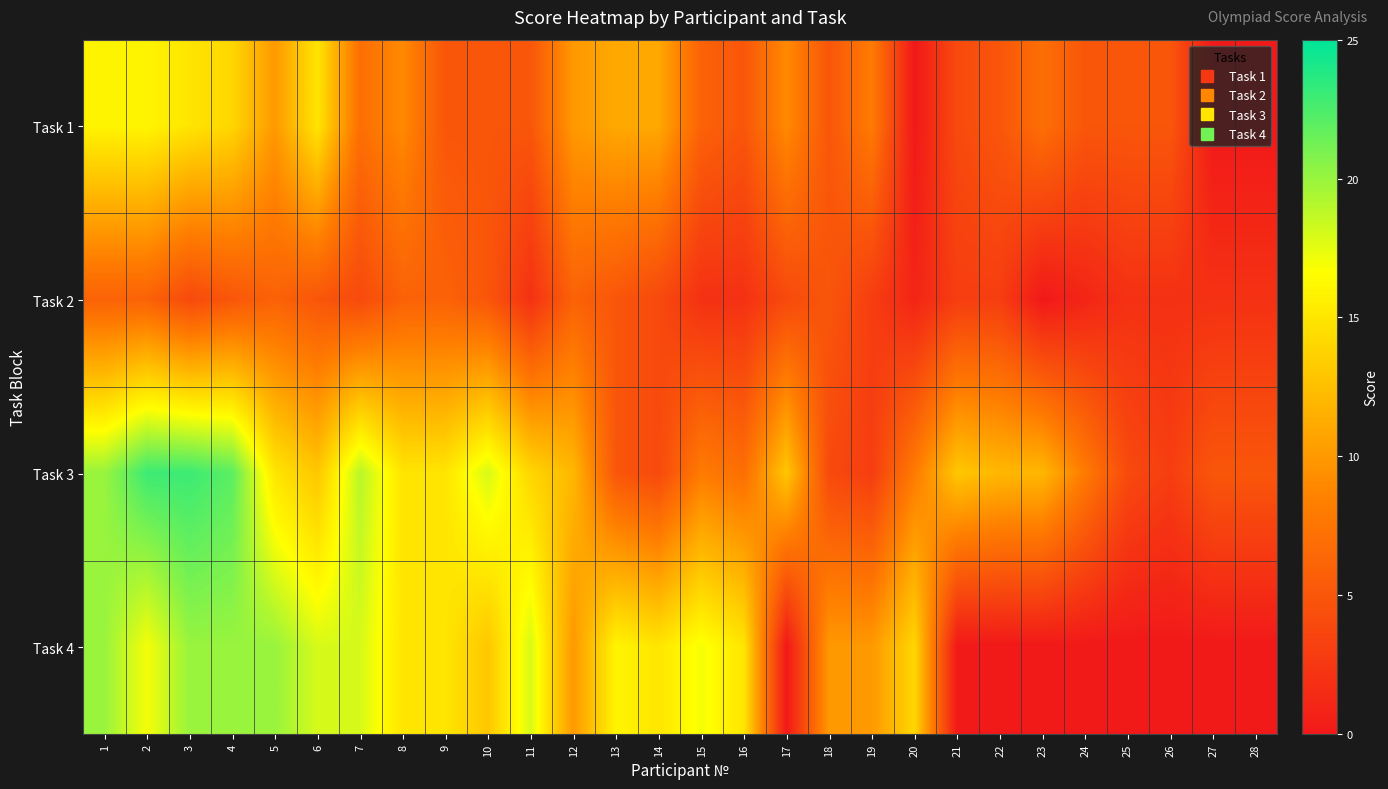

What is the difference between the highest and lowest values at 1?

14